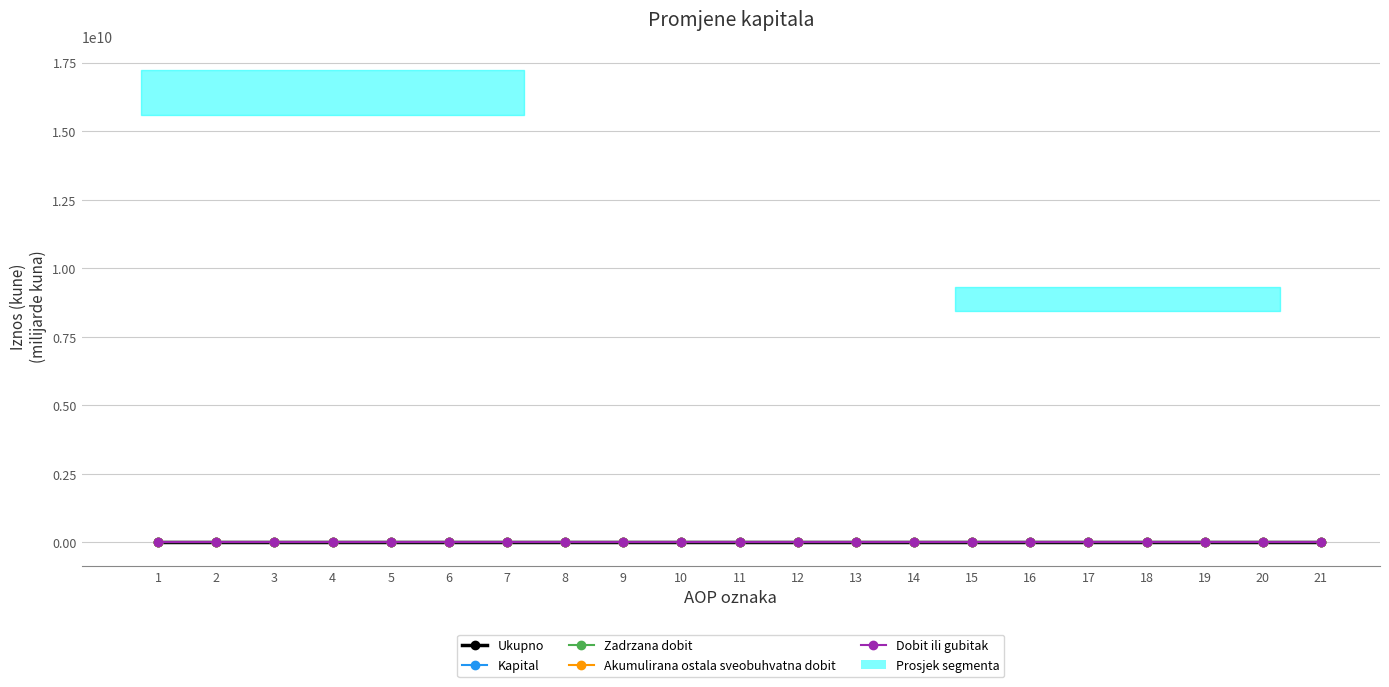

At which category is the sum across all series the highest?

21